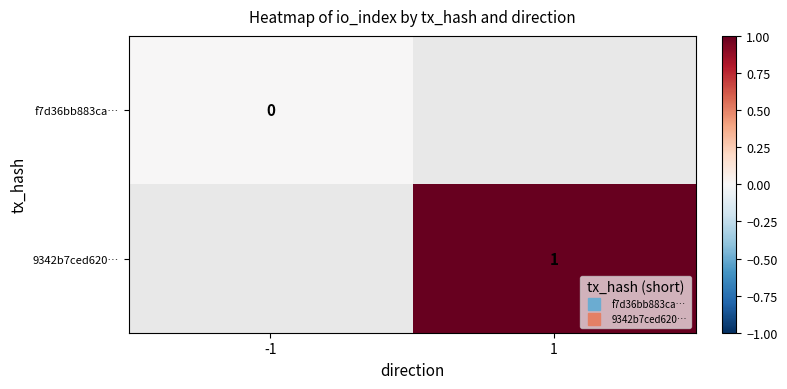

How many distinct data groups are displayed?

2